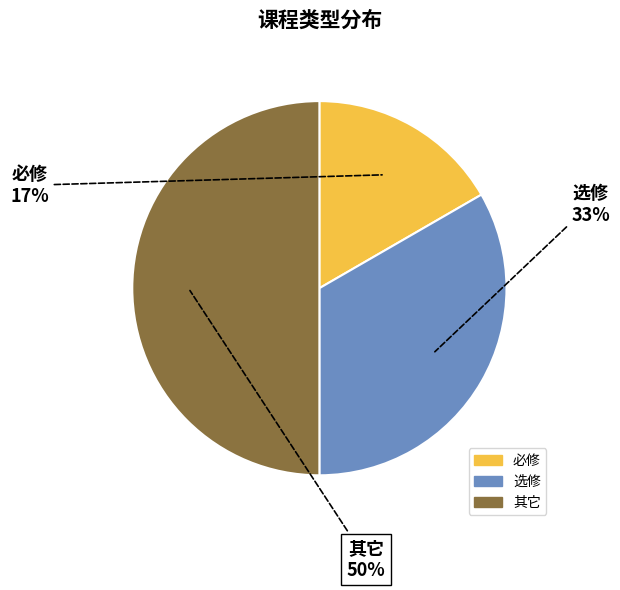

Combined, do 其它 and 选修 account for over 50%?

Yes